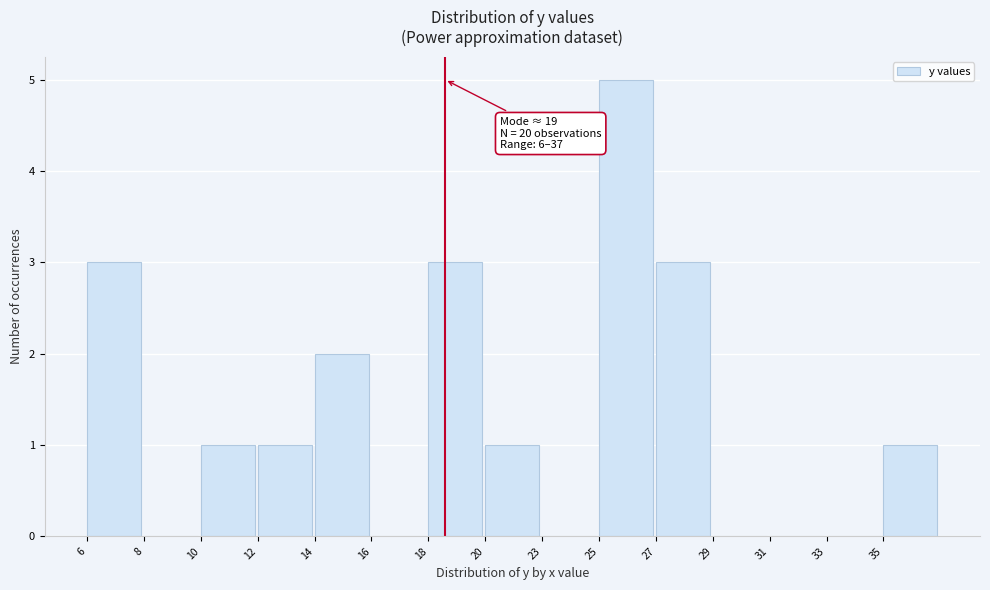

Reading left to right, list all the values displayed in this chart.

6=3	8=0	10=1	12=1	14=2	16=0	18=3	20=1	23=0	25=5	27=3	29=0	31=0	33=0	35=1